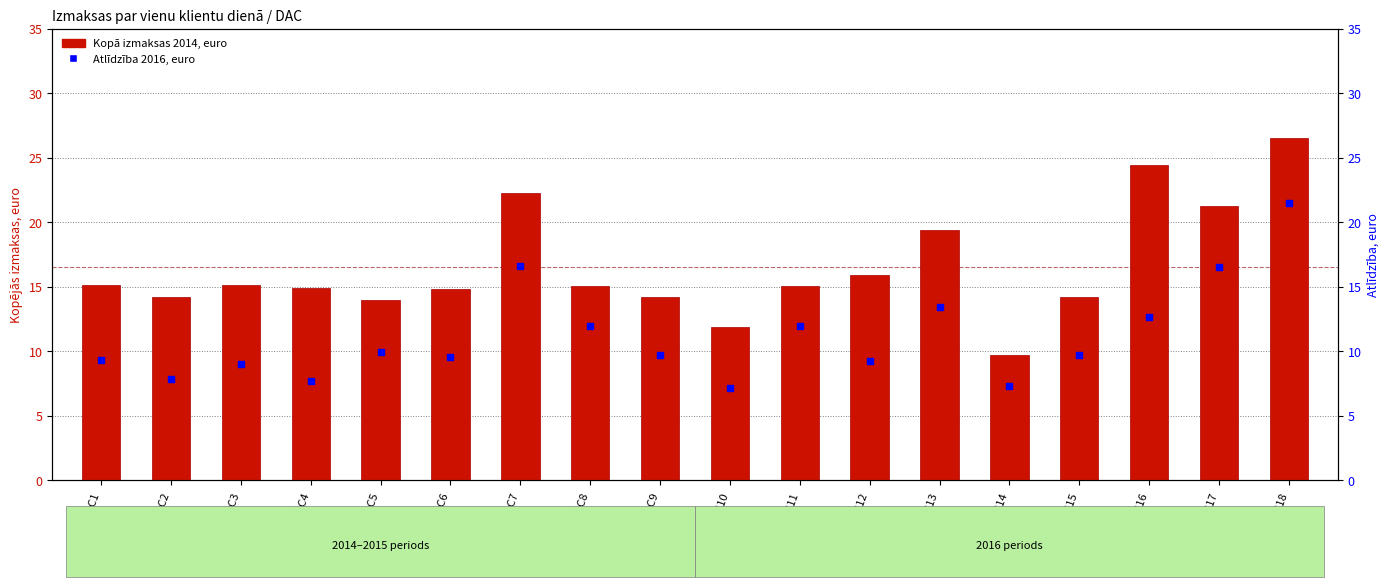

Which series has the largest Y range (max minus min)?

Kopā 2014, euro